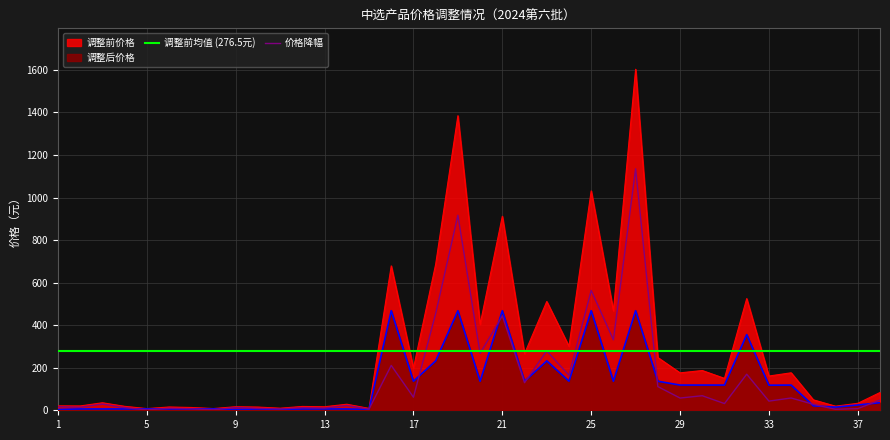

In 调整后, how many points are higher than both neighbors (excluding endpoints)?

9